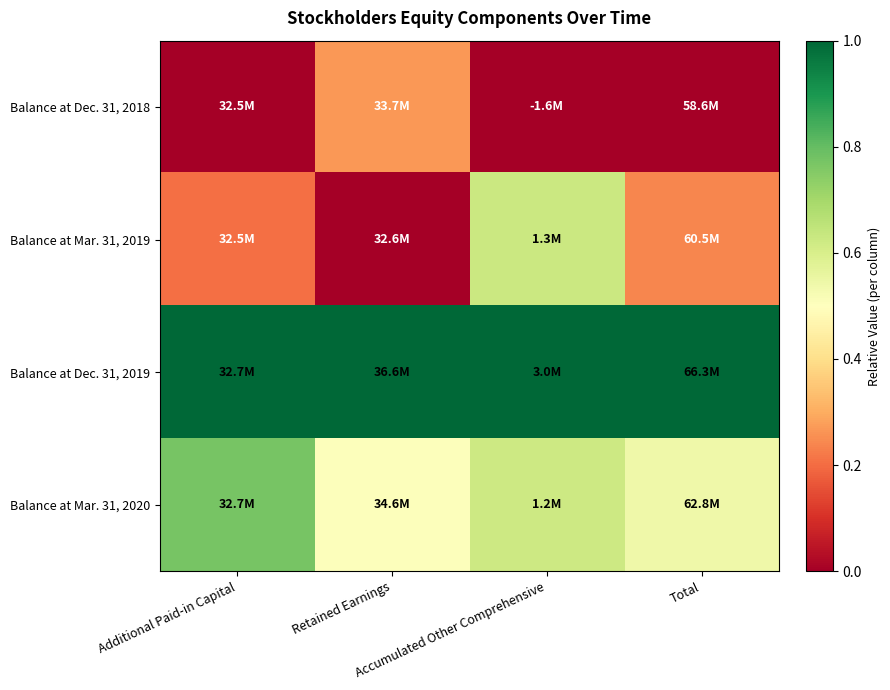

How many data points does each series have?

4